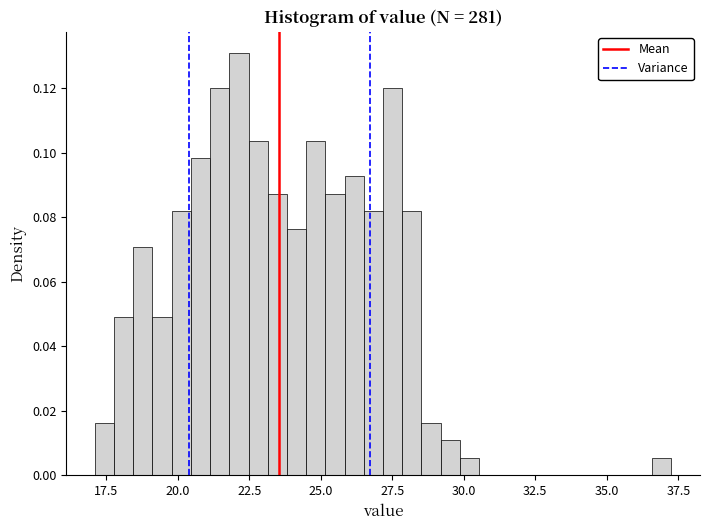

Around what value on the x-axis is the tallest bar? Give the approximate position of its centre, as read against the axis.

22.0